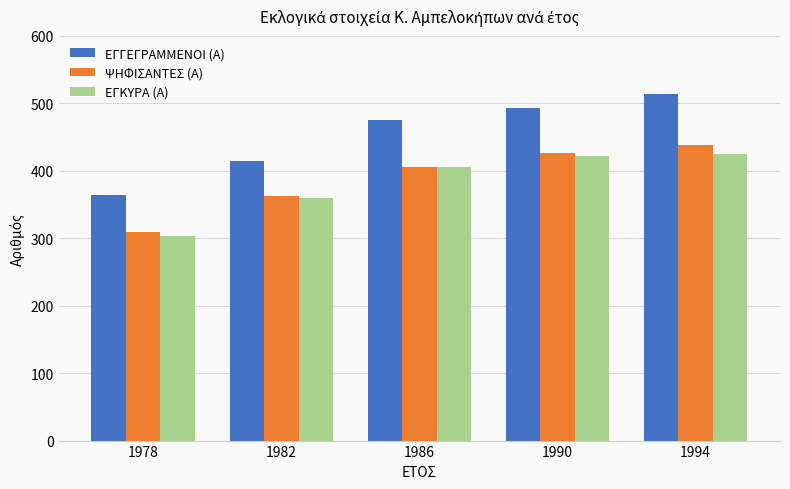

Between 1978 and 1982, which series saw the biggest shift?

ΕΓΚΥΡΑ (Α)